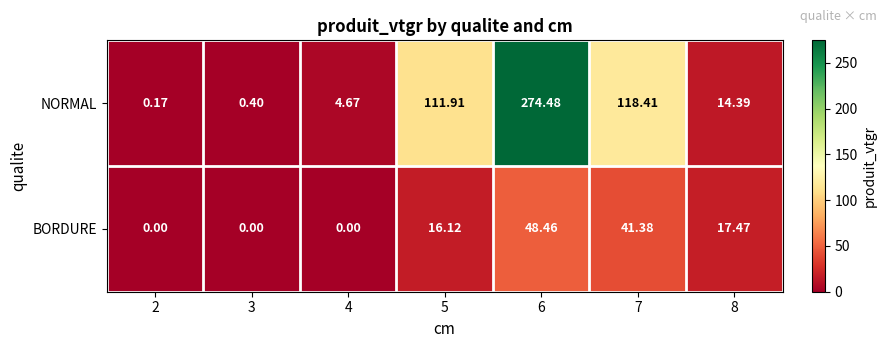

Between 2 and 4, which series saw the biggest shift?

NORMAL